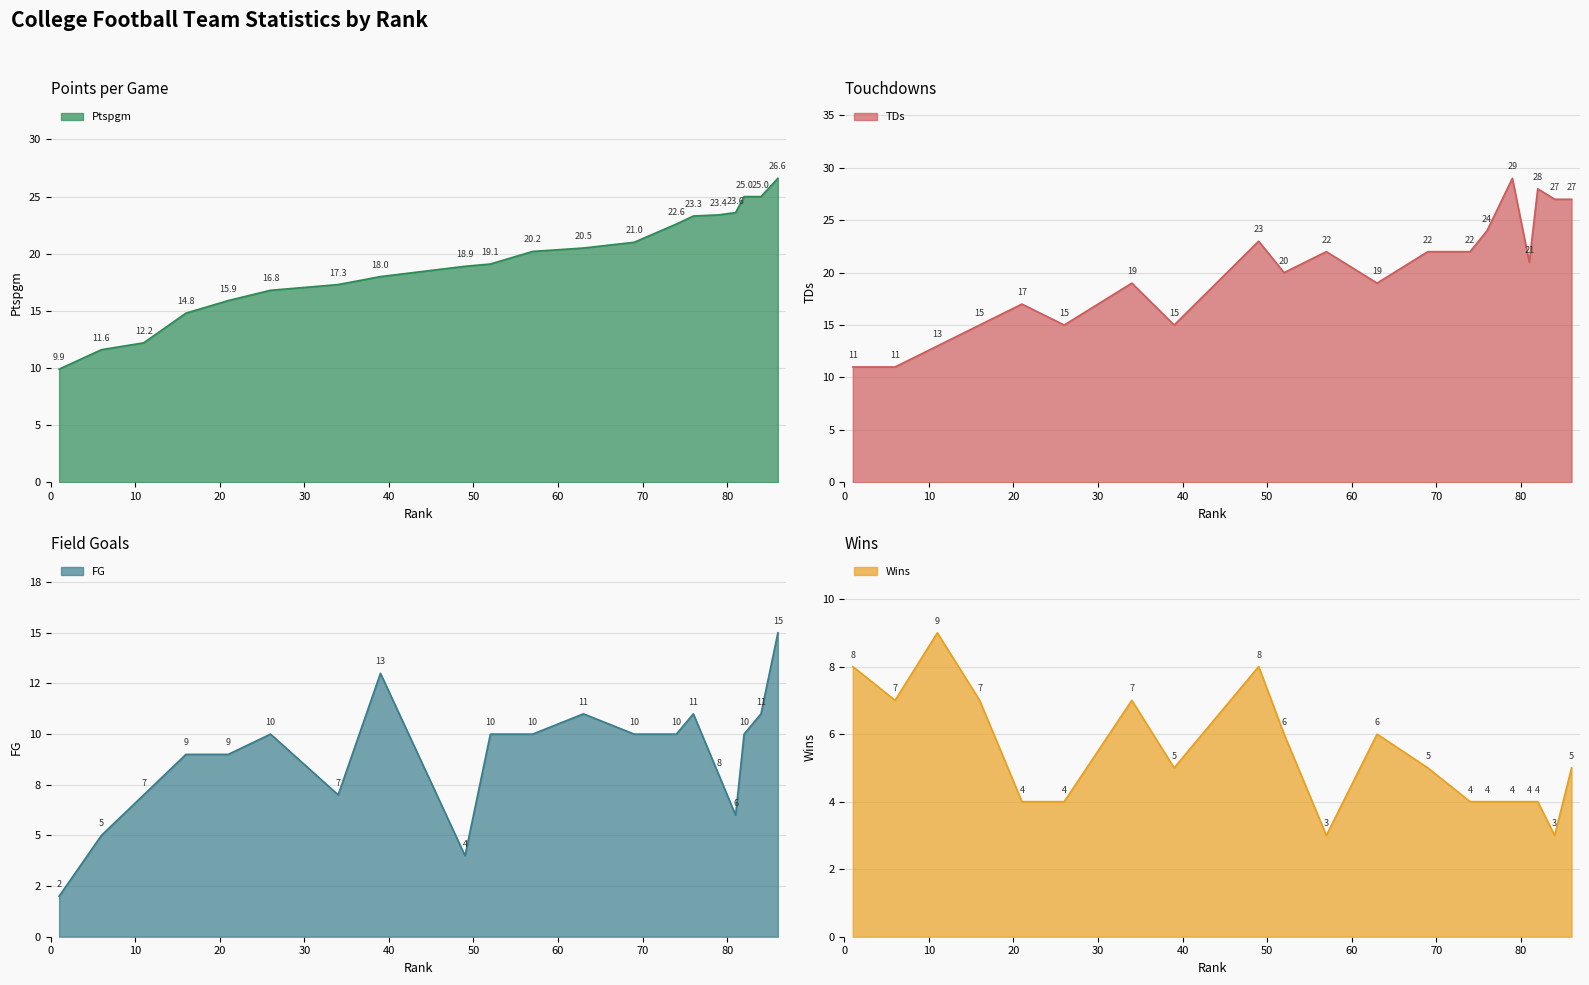

What is the value of the Ptspgm point at the 5th from the left?

15.9